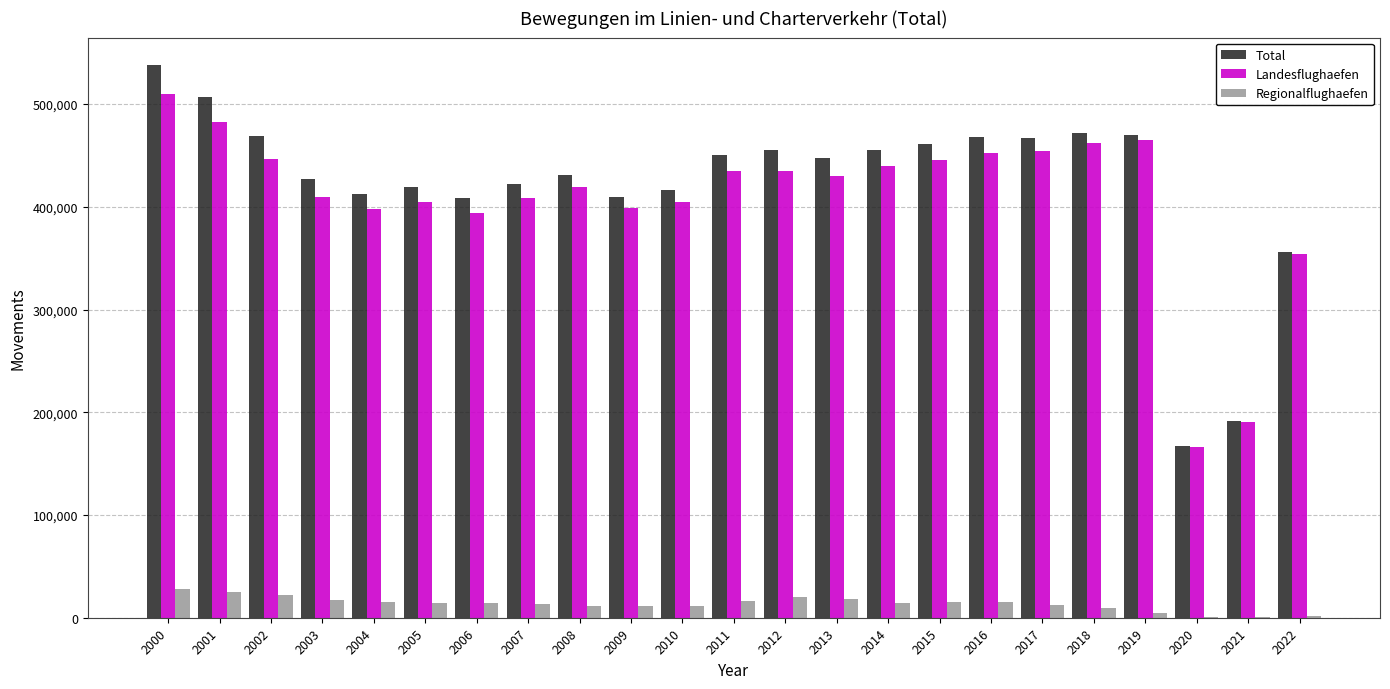

What are all the series names shown in the legend?

Total, Landesflughaefen, Regionalflughaefen